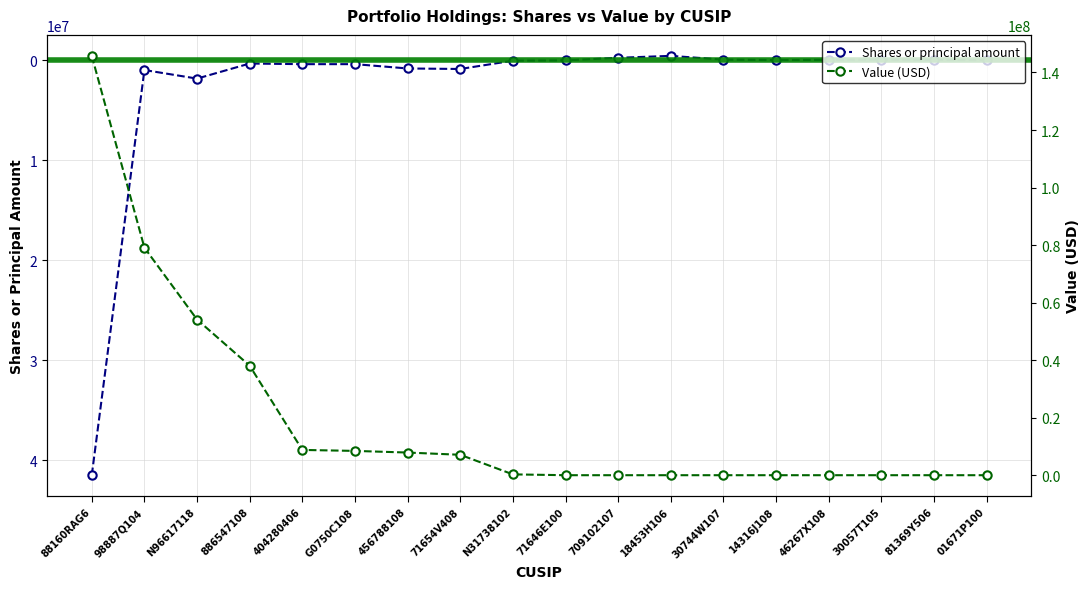

List the series in order of their overall mean, highest first.

Value (USD), Shares or principal amount